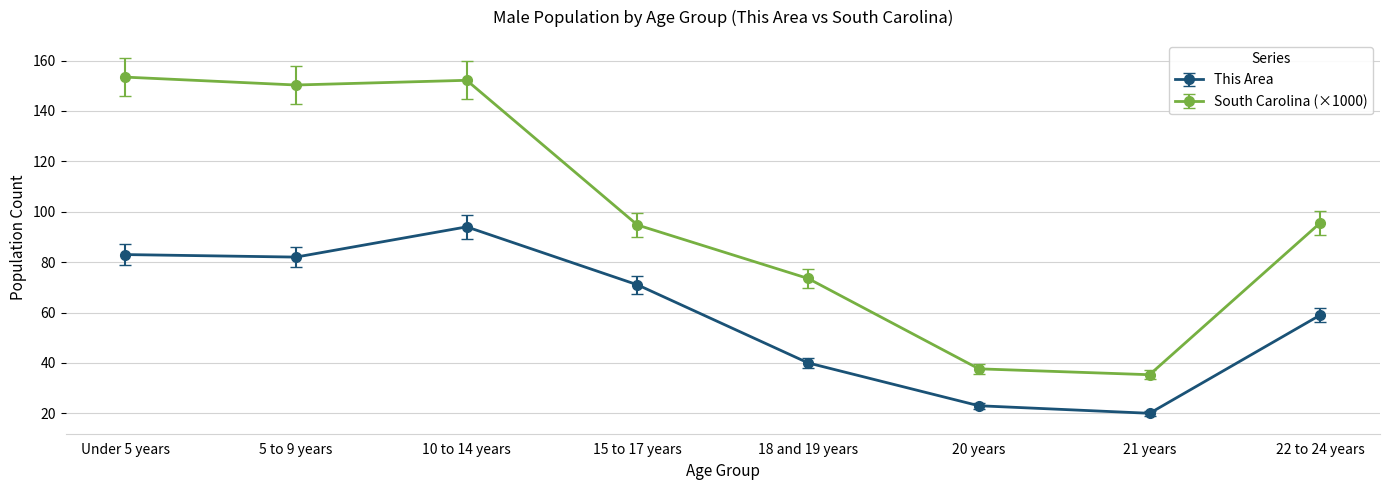

Count the number of categories in the chart.

8